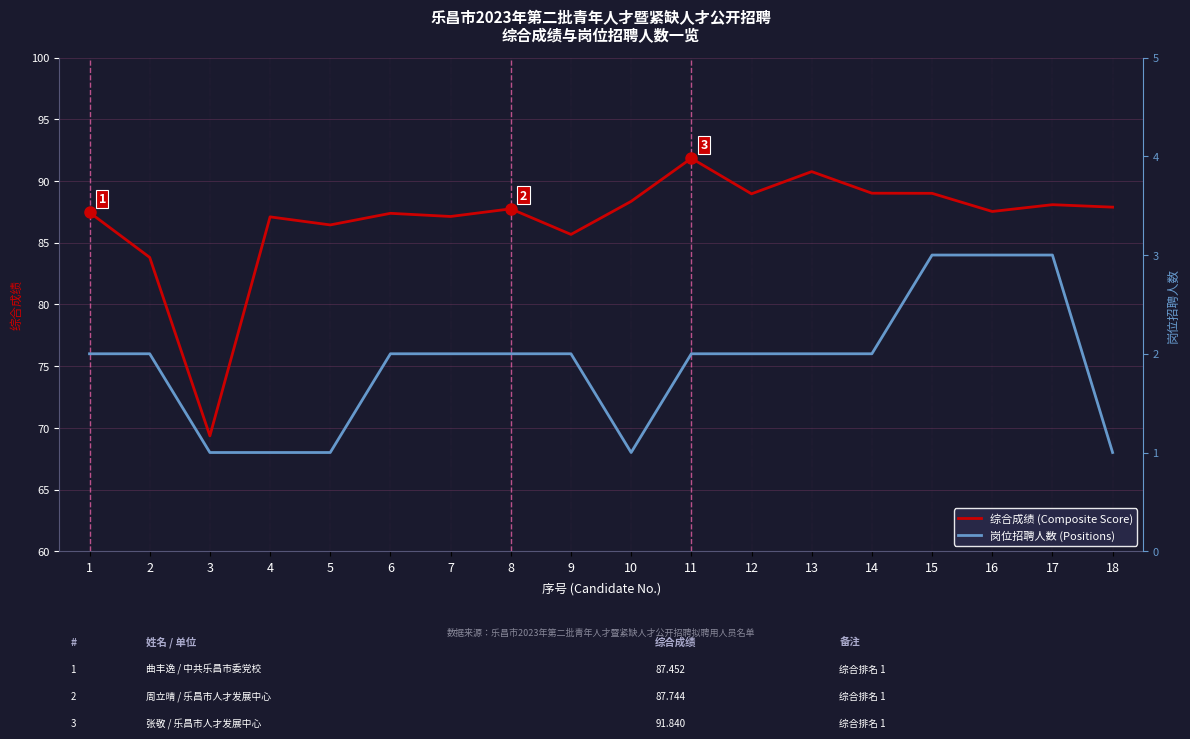

What is the difference between the highest and lowest values at 4?

86.1